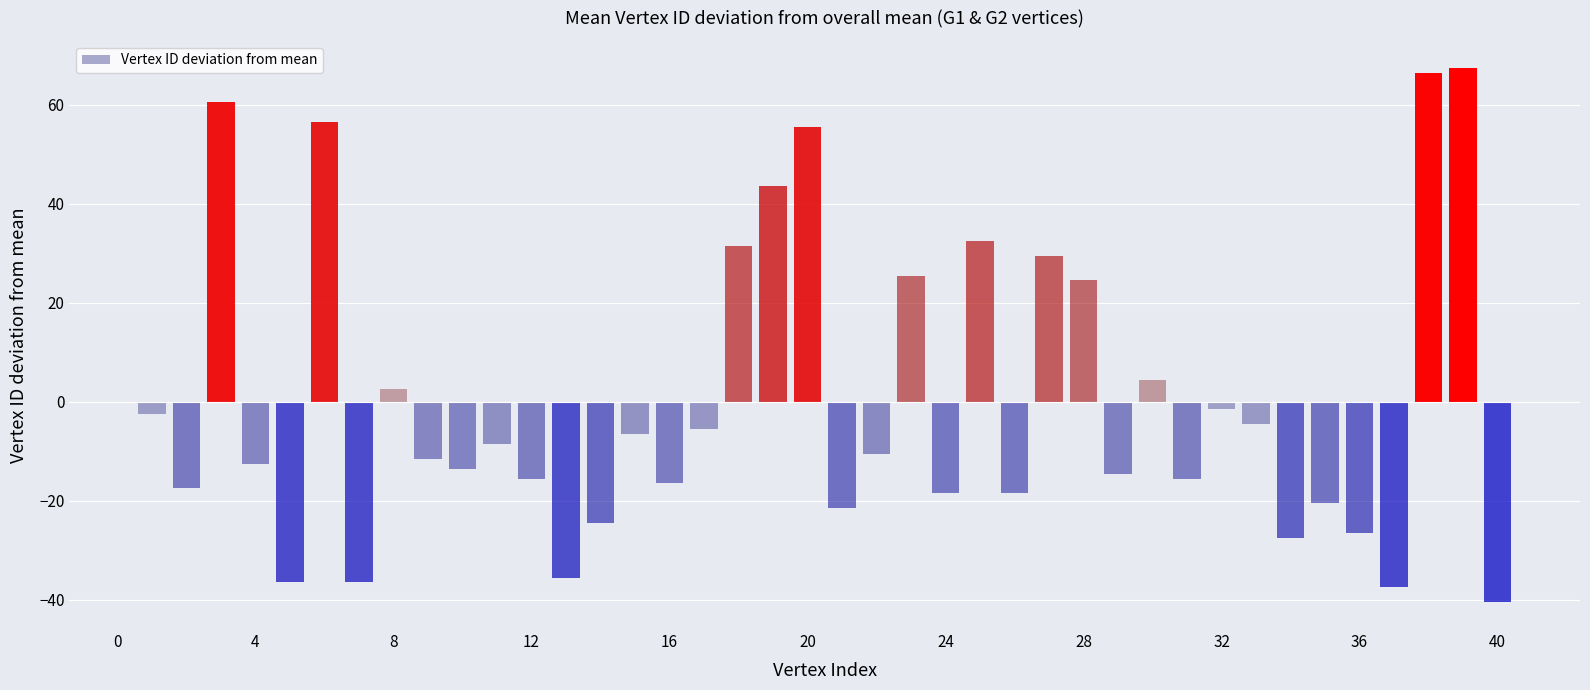

What is the greatest value displayed?

67.5